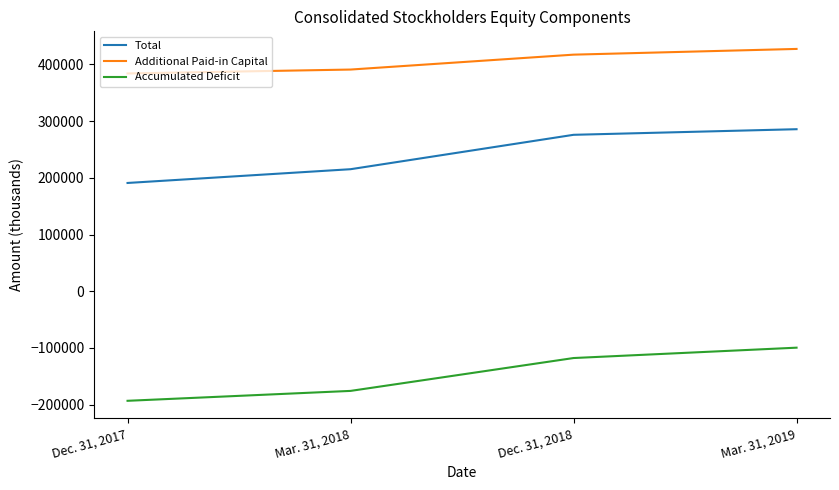

What is the difference between the maximum and minimum values in the Total series?

94787